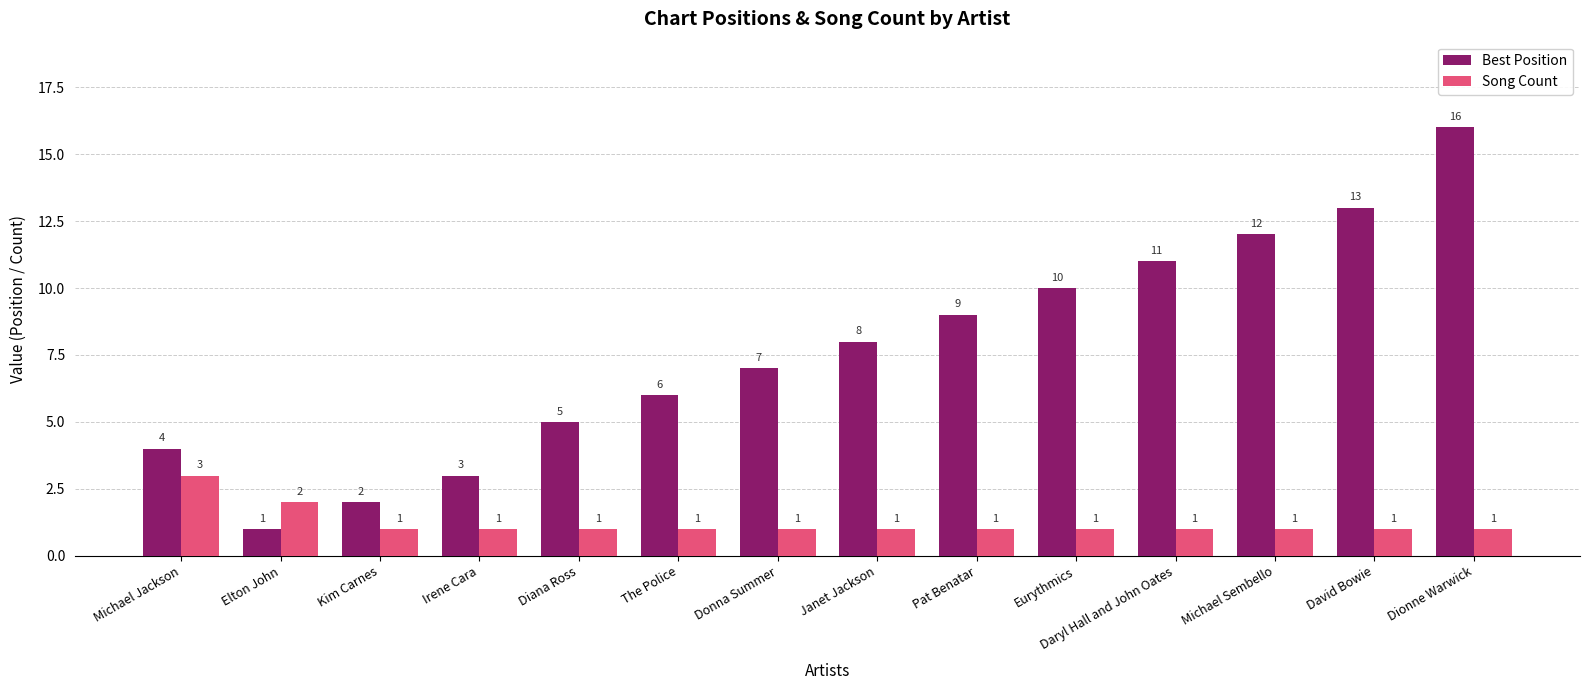

The value of Song Count at David Bowie is 2. True or false?

False